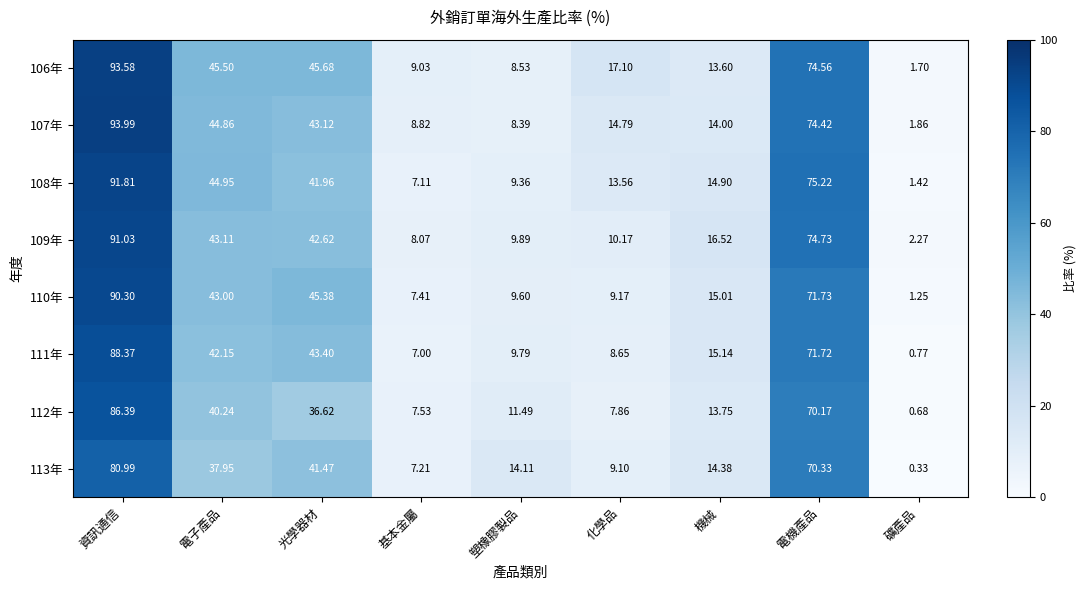

At which label does 106年 first exceed 17?

資訊通信